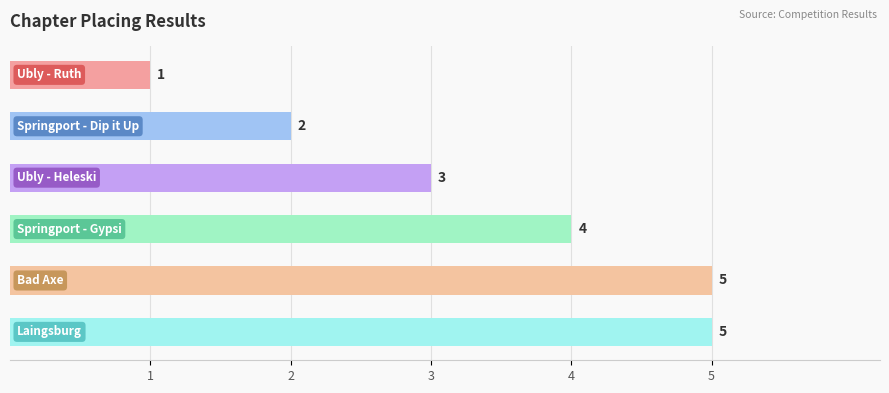

What is the sum of all values?

20